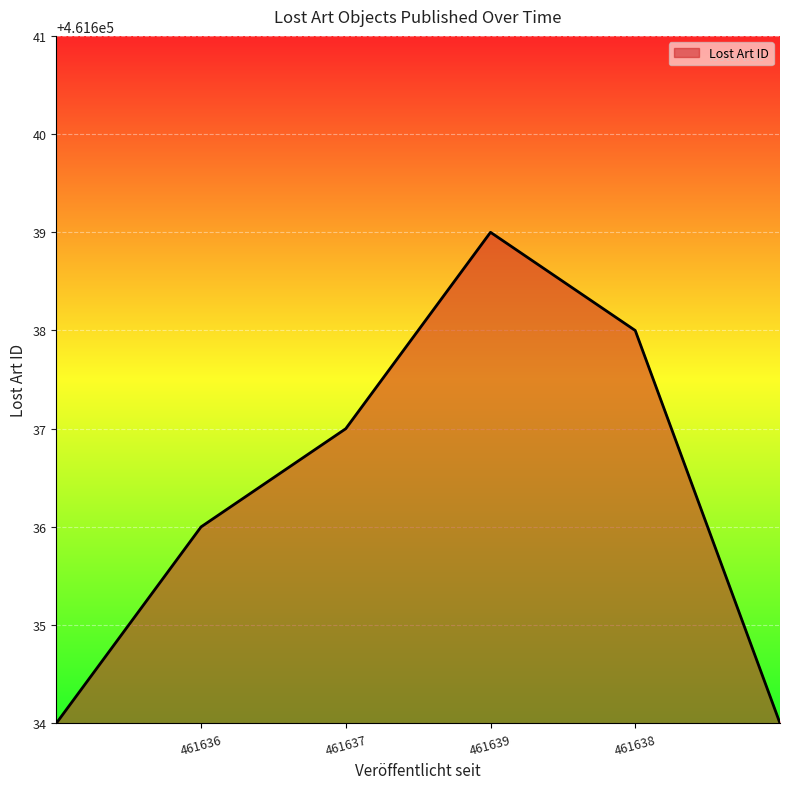

What is the difference between the second highest and minimum values?

4